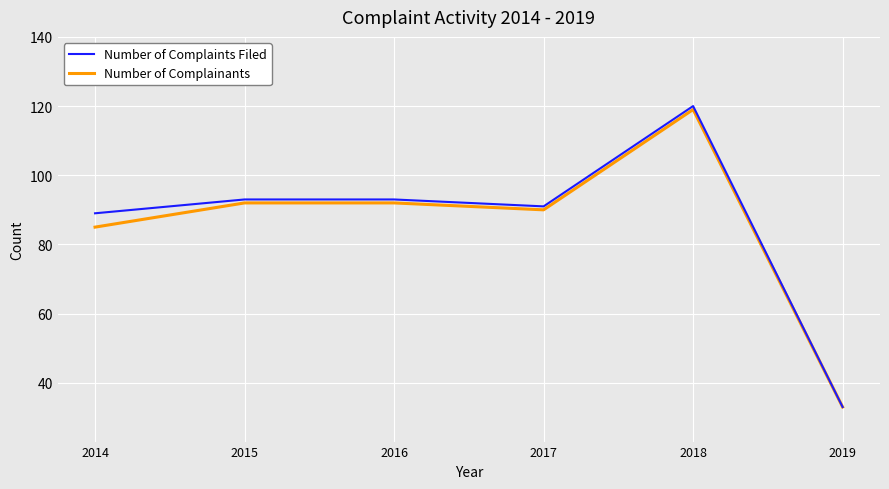

What is the total value across all series at 2017?

181